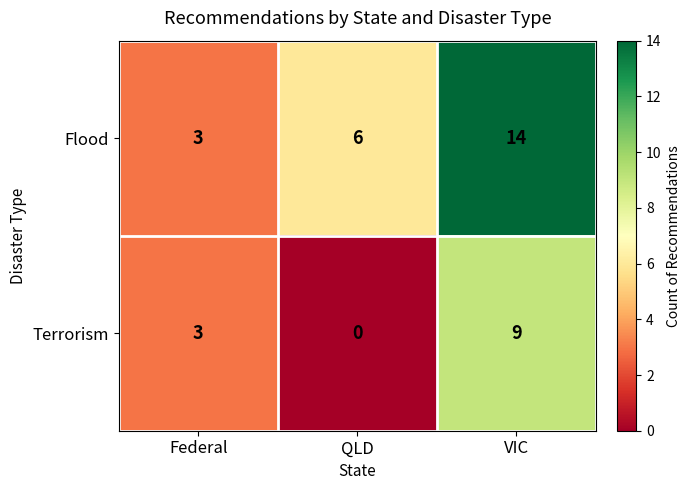

At which category is the sum across all series the highest?

VIC